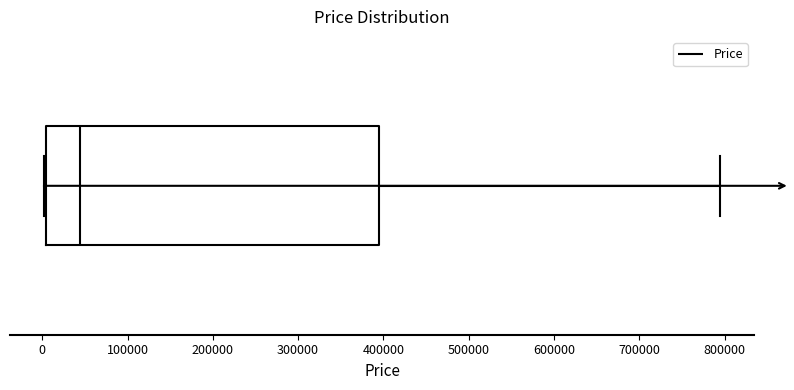

Transcribe this box plot: give where the median line is, the range the box spans, and where the two whiskers end, as read against the x-axis. The values are not printed on the chart, so give them approximately, as read against the axis.

median 40000, box 0 to 390000, whiskers 0 to 790000